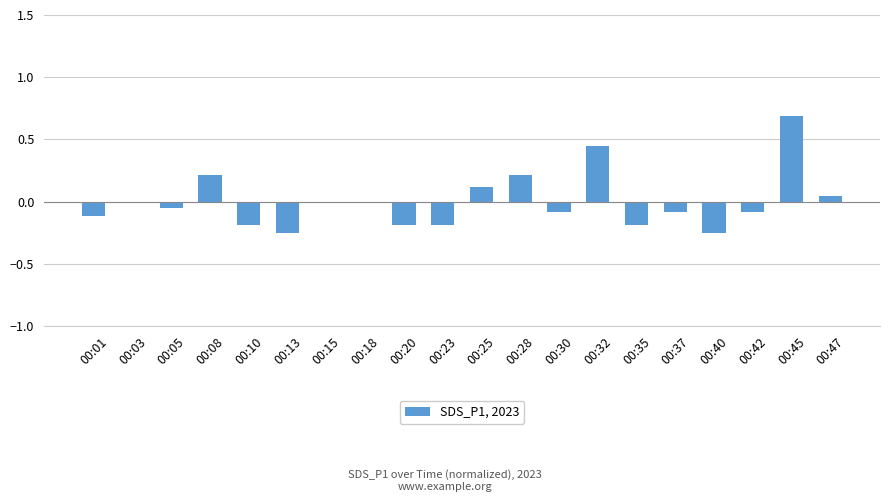

Which has a higher value, 00:10 or 00:25?

00:25